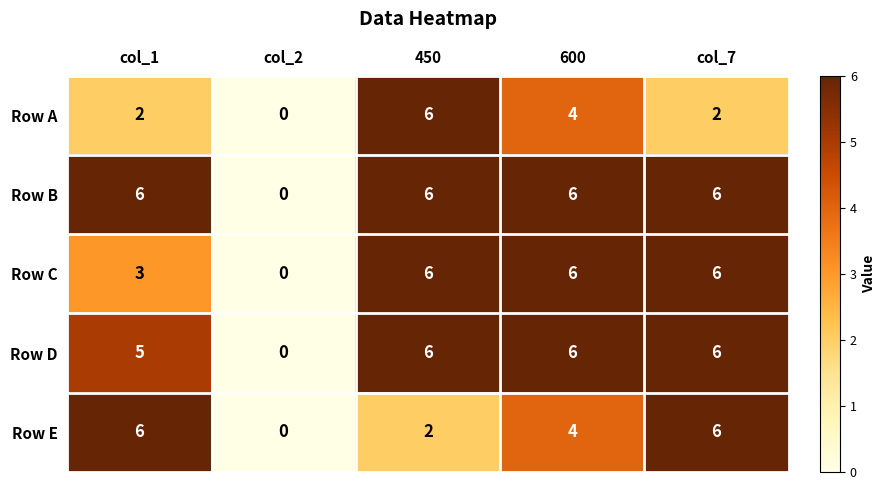

What is the average value of the Row C series?

4